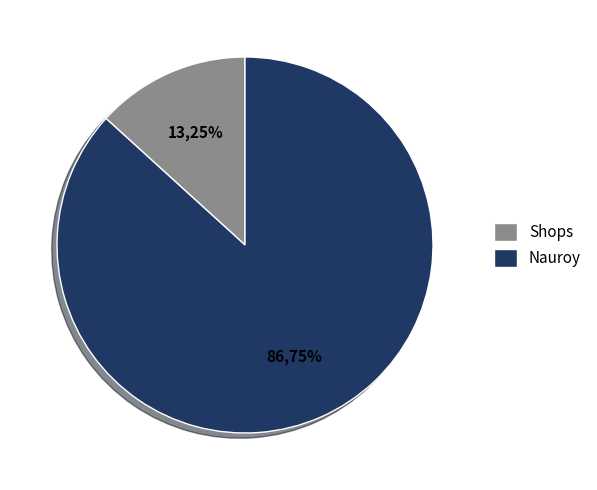

What is the largest slice in the pie chart?

Nauroy